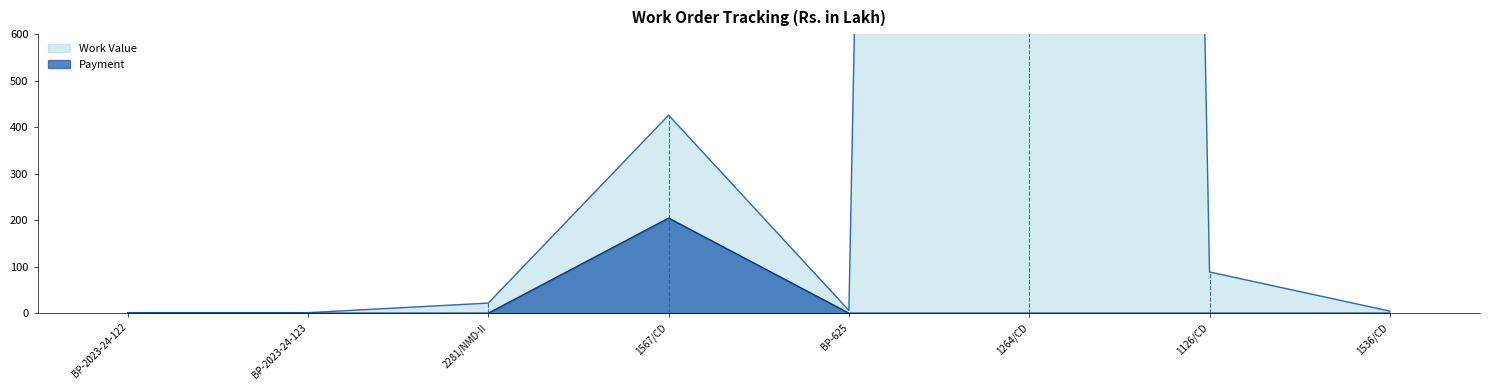

Reading right to left, list all the values displayed in this chart.

Work Value: 1536/CD=4.4	1126/CD=88.5	1264/CD=19789.3	BP-625=5.9	1567/CD=425.8	2281/NMD-II=21.6	BP-2023-24-123=1.1	BP-2023-24-122=1.1
Payment: 1536/CD=0.0	1126/CD=0.0	1264/CD=0.0	BP-625=0.0	1567/CD=204.5	2281/NMD-II=0.0	BP-2023-24-123=0.0	BP-2023-24-122=0.0